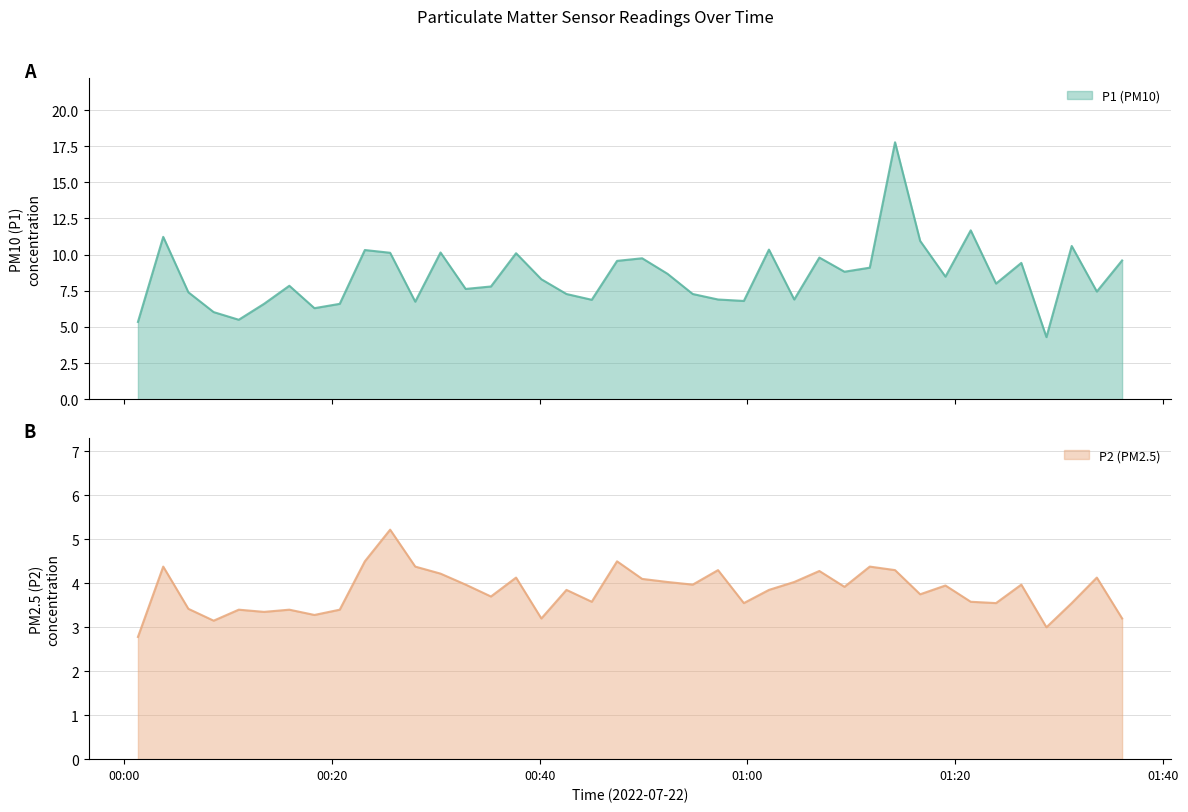

Which series has the largest total across all categories?

P1